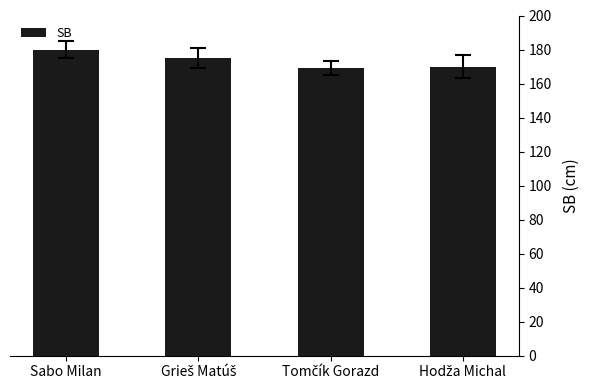

Reading left to right, what are all the values shown in this chart?

180	175	169	170